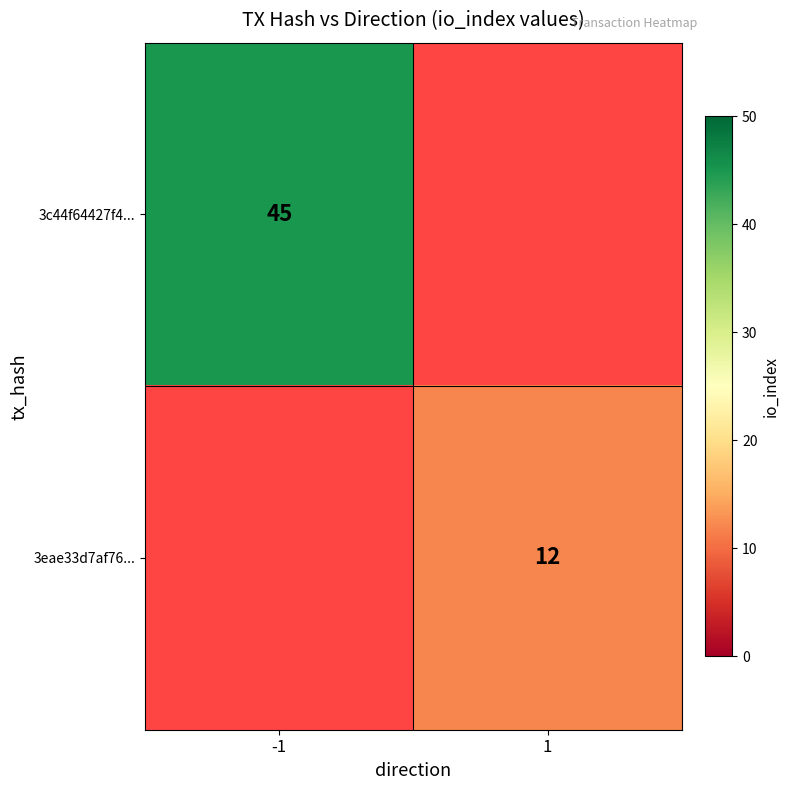

True or false: 3c44f64427f4... has a value of 24 at -1.

False